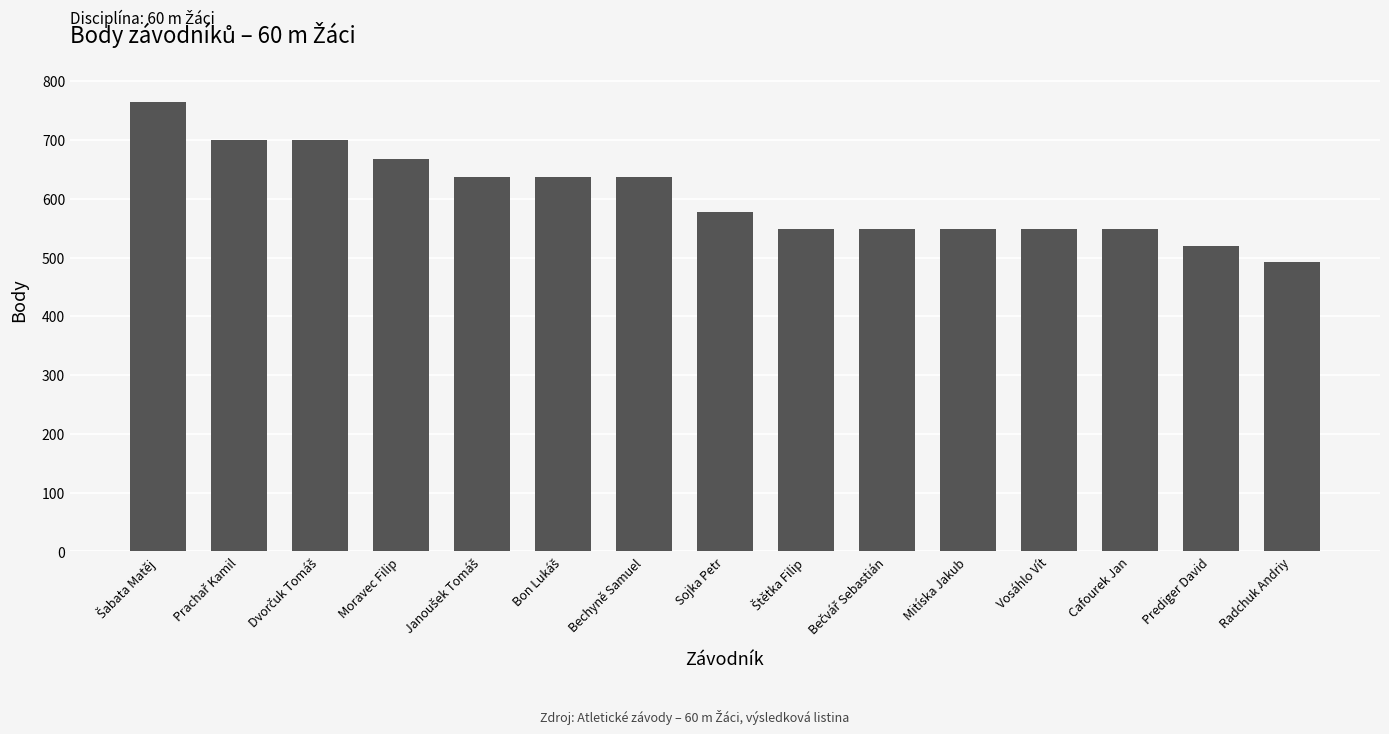

What is the sum of the values at Radchuk Andriy and Moravec Filip?

1160